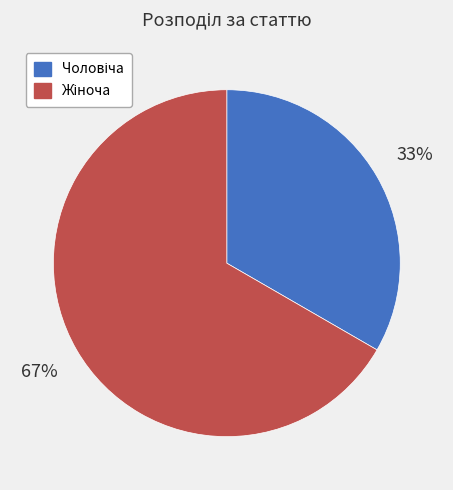

Is there any slice that represents more than half of the pie?

Yes